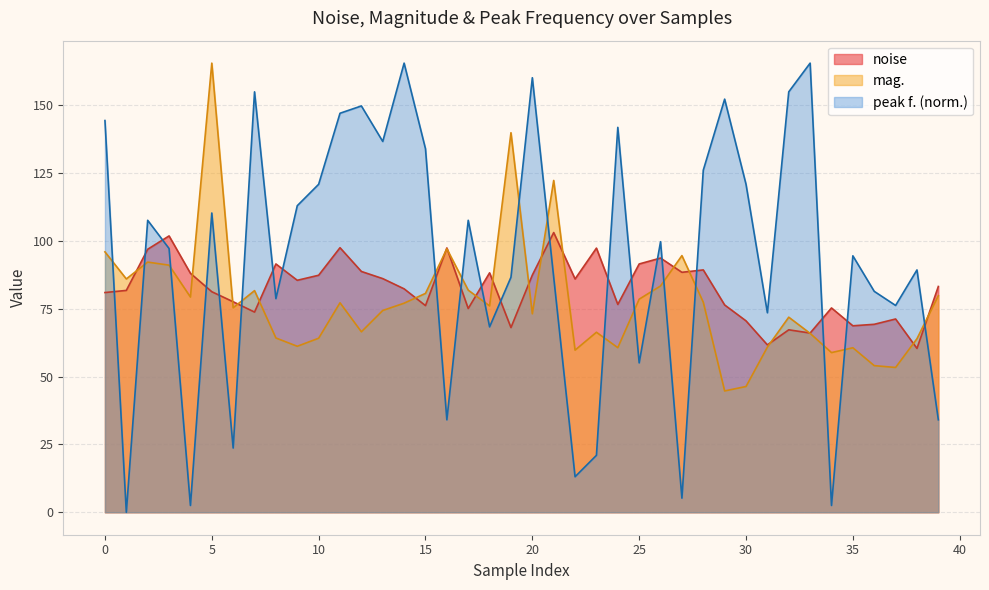

True or false: peak f. and mag. intersect in this chart.

True